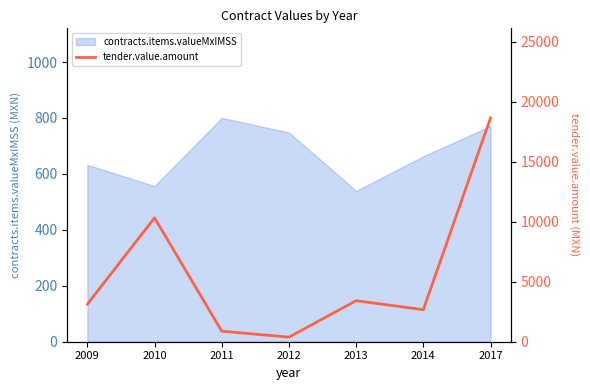

The chart shows a value of 3416.0 at 2013. True or false?

True